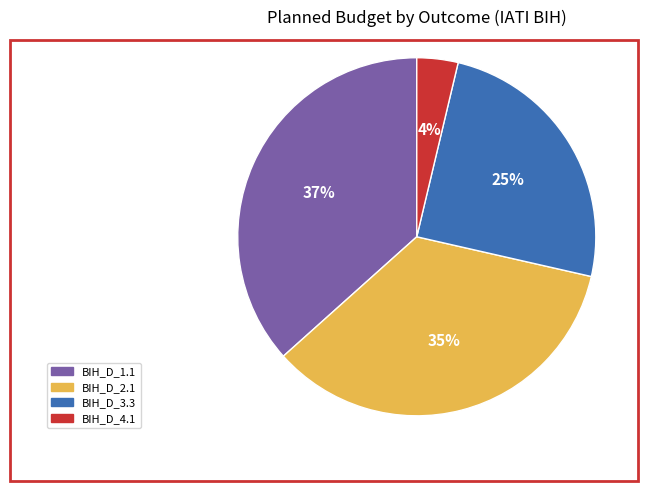

Rank the categories by value from highest to lowest.

BIH_D_1.1, BIH_D_2.1, BIH_D_3.3, BIH_D_4.1